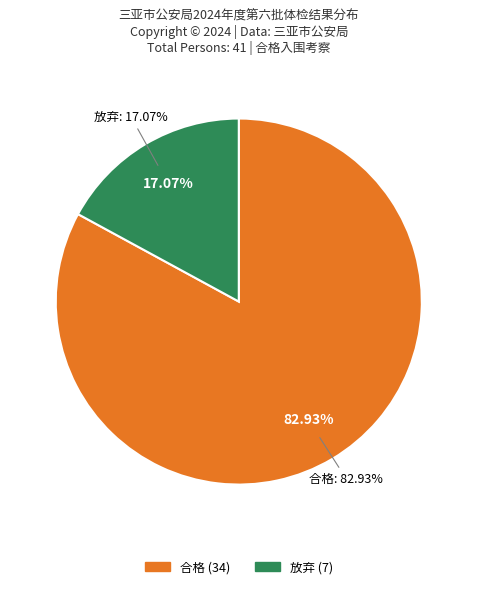

What percentage is NOT represented by 合格?

17.1%